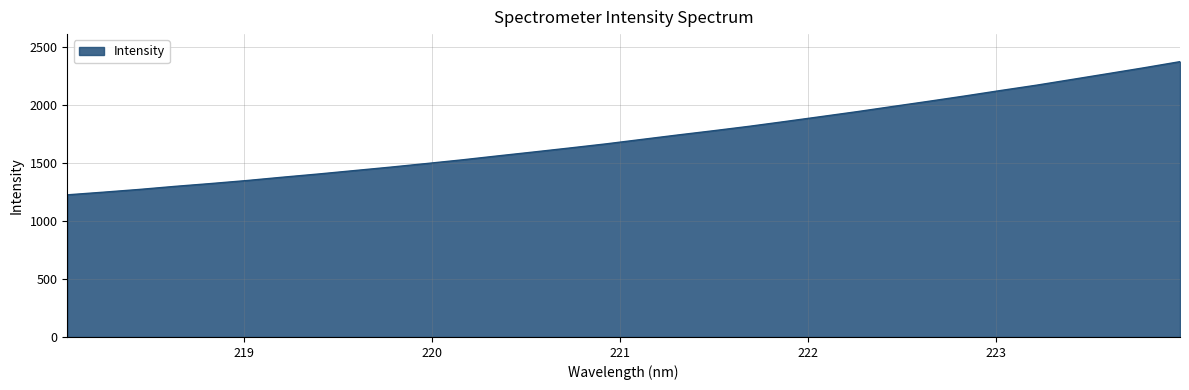

Reading right to left, list all the values displayed in this chart.

2376.8	2324.1	2273.6	2223.6	2173.7	2127.8	2080.4	2034.8	1990.2	1945.2	1902.7	1860.4	1819.0	1780.7	1743.7	1705.4	1667.0	1631.8	1597.4	1563.7	1529.2	1497.2	1466.2	1436.7	1407.2	1379.5	1350.5	1324.6	1300.2	1273.4	1249.7	1227.0